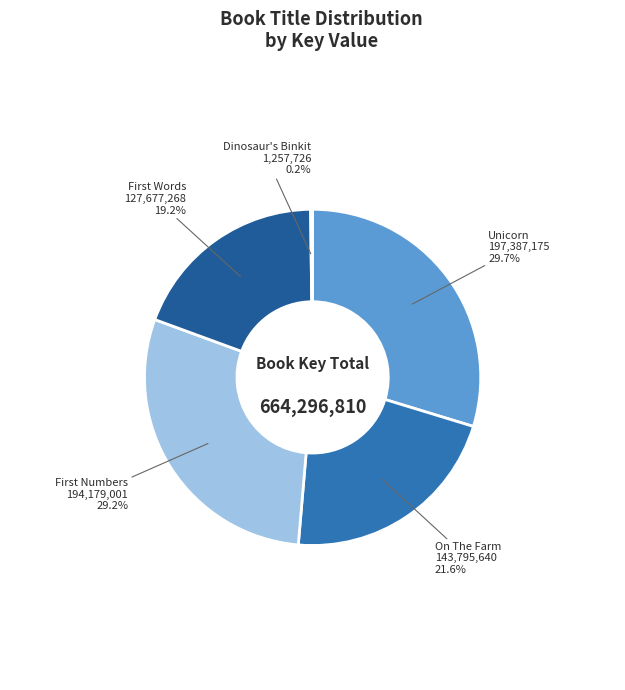

How many slices are in this pie chart?

5